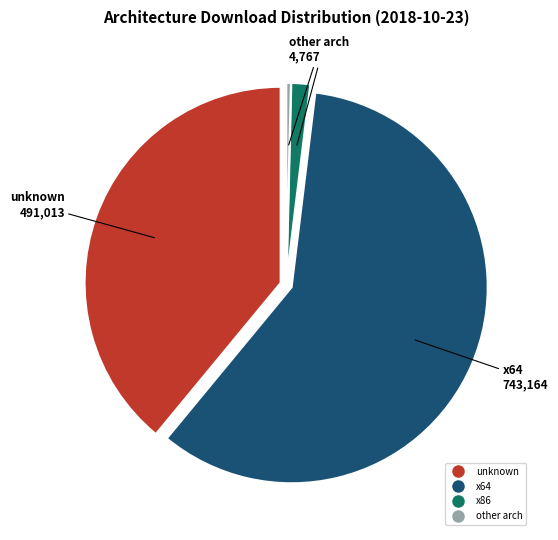

Does any single category account for the majority?

Yes